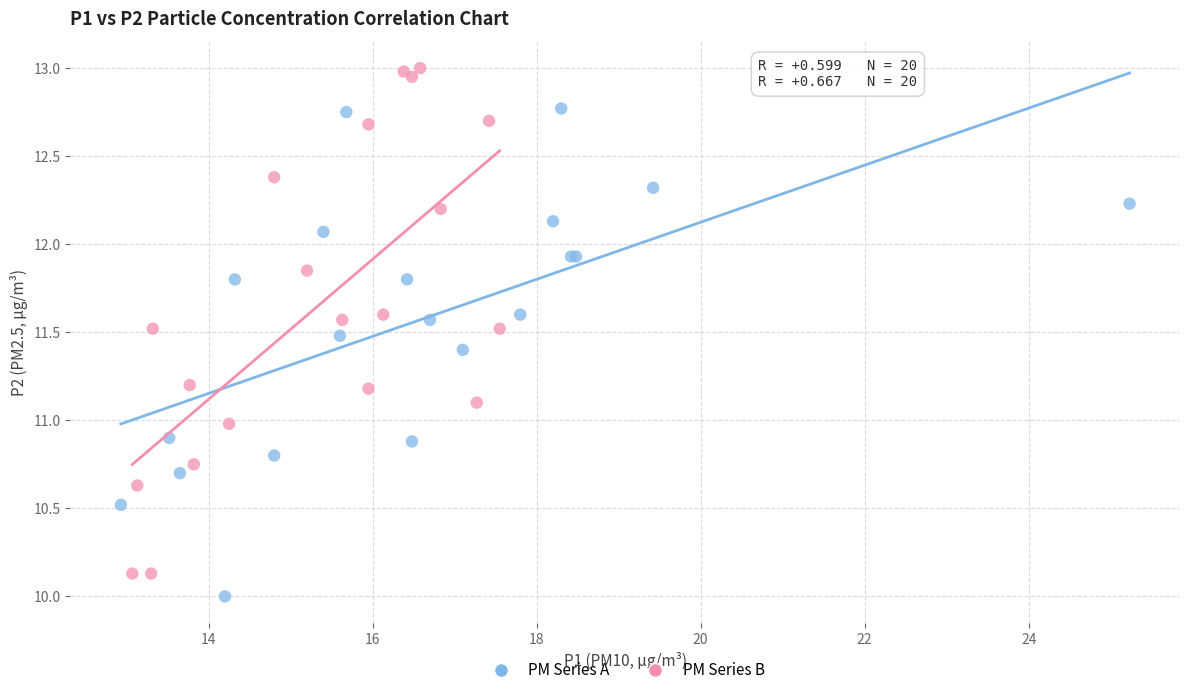

Which series reaches the maximum Y coordinate?

PM Series B